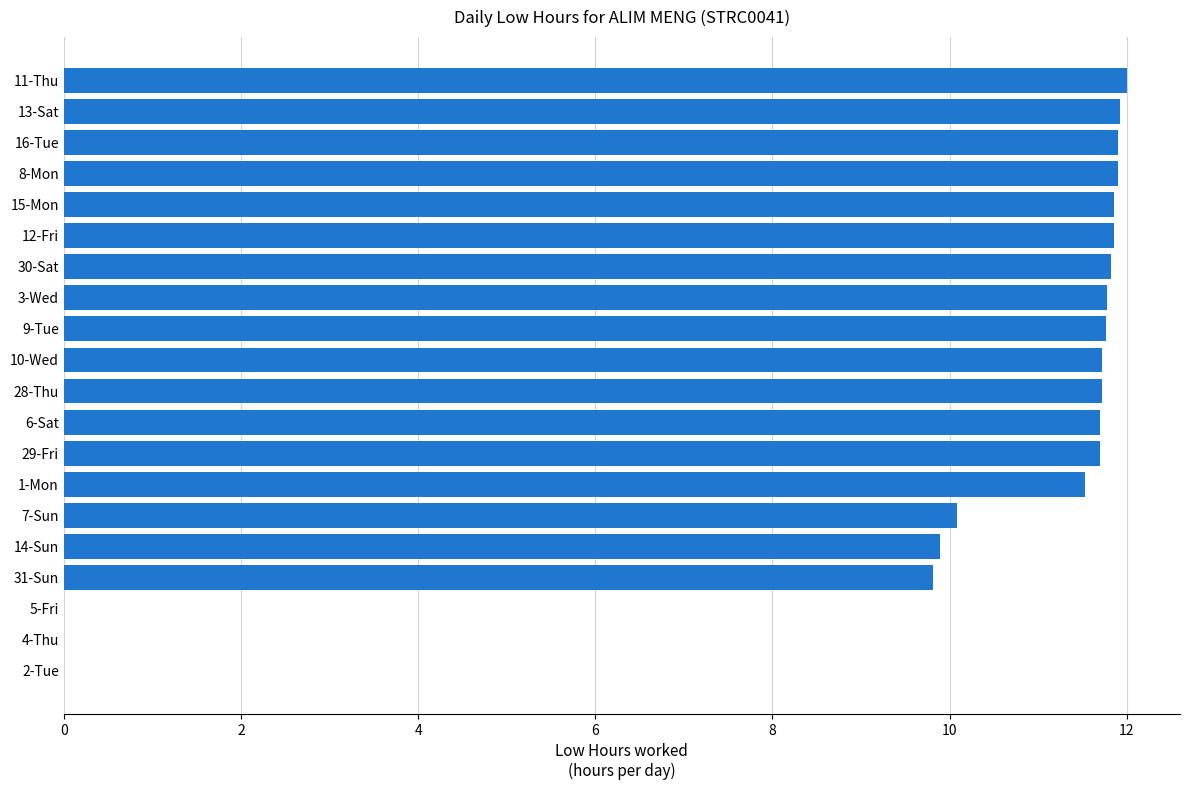

What is the average value?

9.7